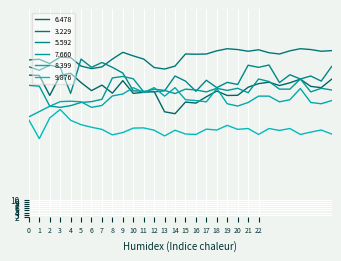

How many lines are shown in the chart?

6